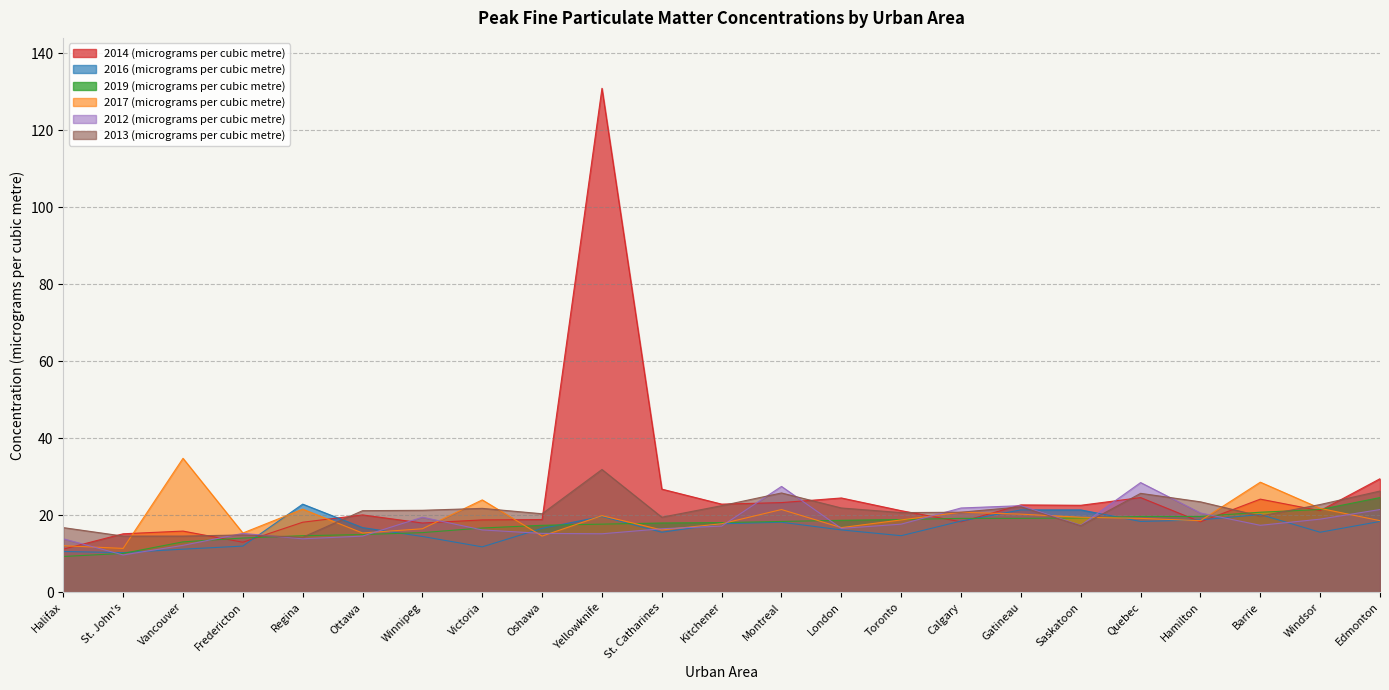

What are all the series names shown in the legend?

2014 (micrograms per cubic metre), 2016 (micrograms per cubic metre), 2019 (micrograms per cubic metre), 2017 (micrograms per cubic metre), 2012 (micrograms per cubic metre), 2013 (micrograms per cubic metre)